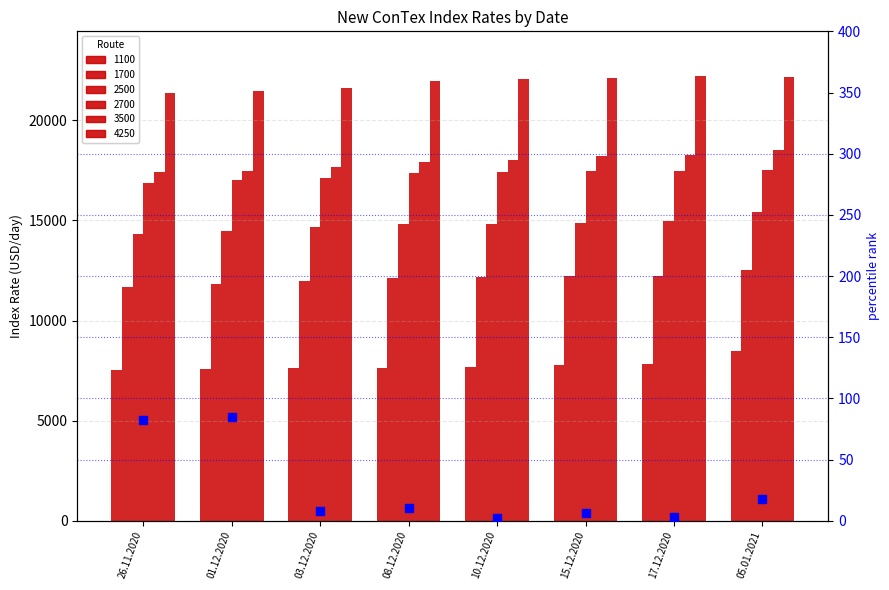

Which has a higher value, 26.11.2020 or 01.12.2020?

01.12.2020